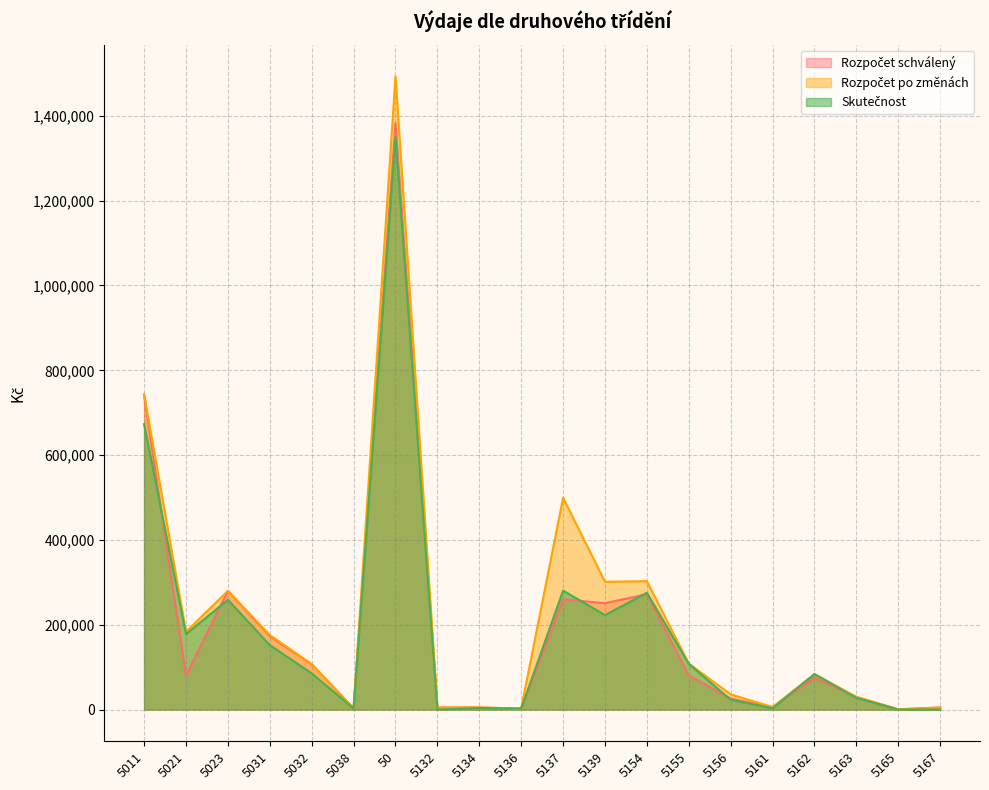

Reading left to right, list all the values displayed in this chart.

Rozpočet schválený: 5011=740000.0	5021=80000.0	5023=280000.0	5031=173000.0	5032=107000.0	5038=3000.0	50=1383000.0	5132=5000.0	5134=5000.0	5136=2000.0	5137=260000.0	5139=251000.0	5154=272000.0	5155=80500.0	5156=26000.0	5161=6000.0	5162=75000.0	5163=30000.0	5165=500.0	5167=5000.0
Rozpočet po změnách: 5011=743700.0	5021=183300.0	5023=280000.0	5031=175900.0	5032=107300.0	5038=3000.0	50=1493200.0	5132=5000.0	5134=5000.0	5136=2700.0	5137=499500.0	5139=301450.0	5154=302900.0	5155=108500.0	5156=36000.0	5161=6000.0	5162=83800.0	5163=30000.0	5165=750.0	5167=5000.0
Skutečnost: 5011=673042.0	5021=178178.0	5023=258913.0	5031=152190.0	5032=85507.0	5038=2543.0	50=1350373.0	5132=0.0	5134=3799.0	5136=2623.0	5137=280633.0	5139=222905.3	5154=275490.0	5155=107904.0	5156=23204.0	5161=3084.0	5162=83723.5	5163=27574.0	5165=250.0	5167=0.0